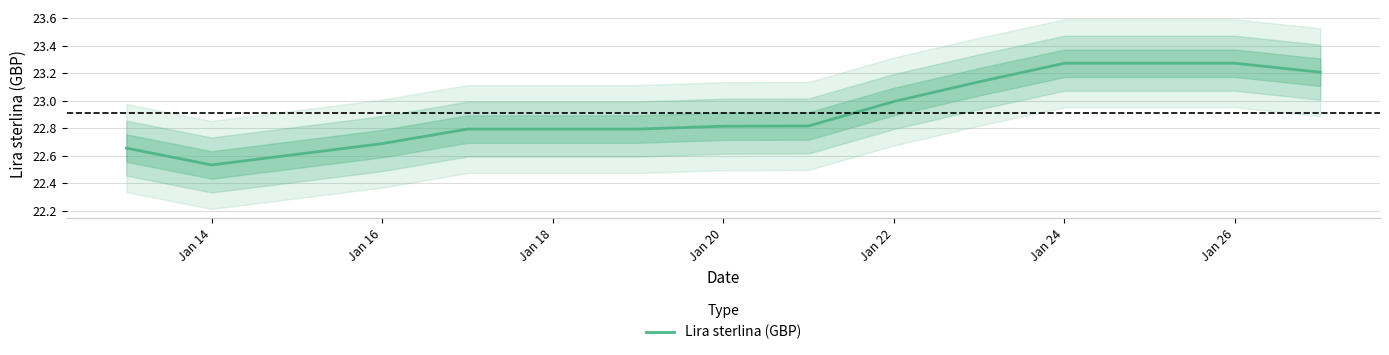

The Lira sterlina (GBP) series shows 9.5 at Jan 14. True or false?

False